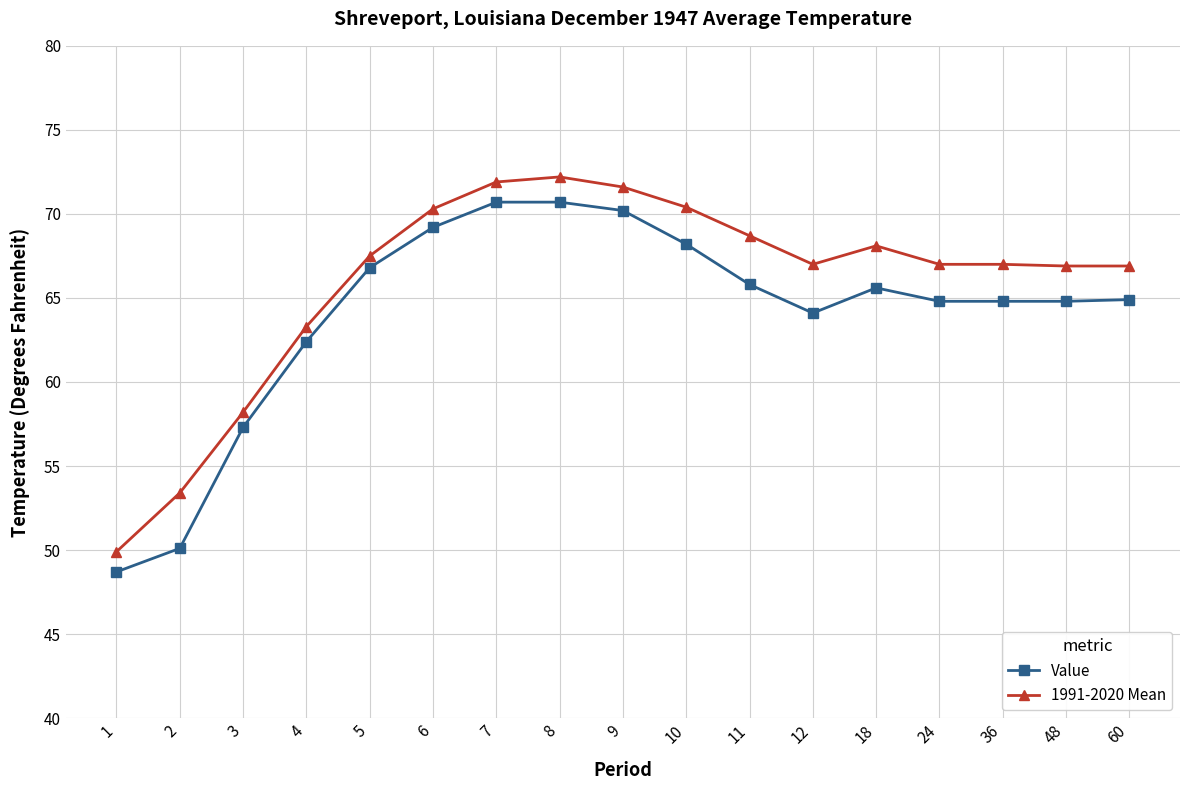

Between 9 and 12, which series saw the biggest shift?

Value